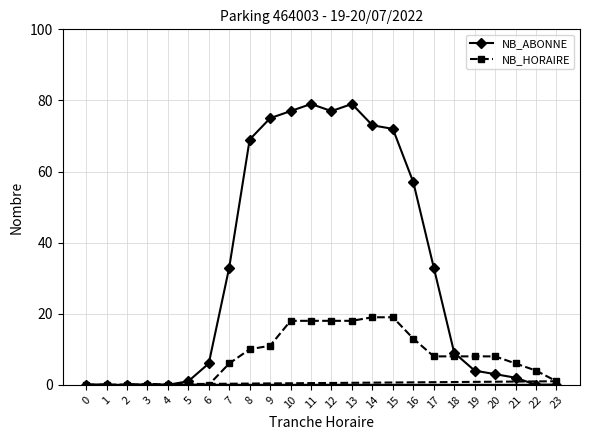

At how many categories does at least one series exceed 51?

9